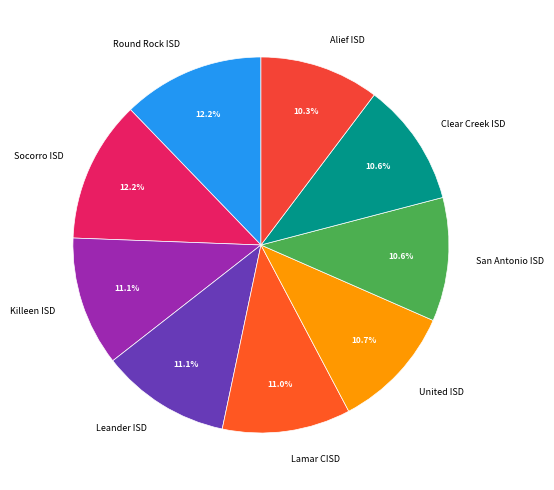

To the nearest percent, what is the combined percentage of Clear Creek ISD and Socorro ISD?

23%